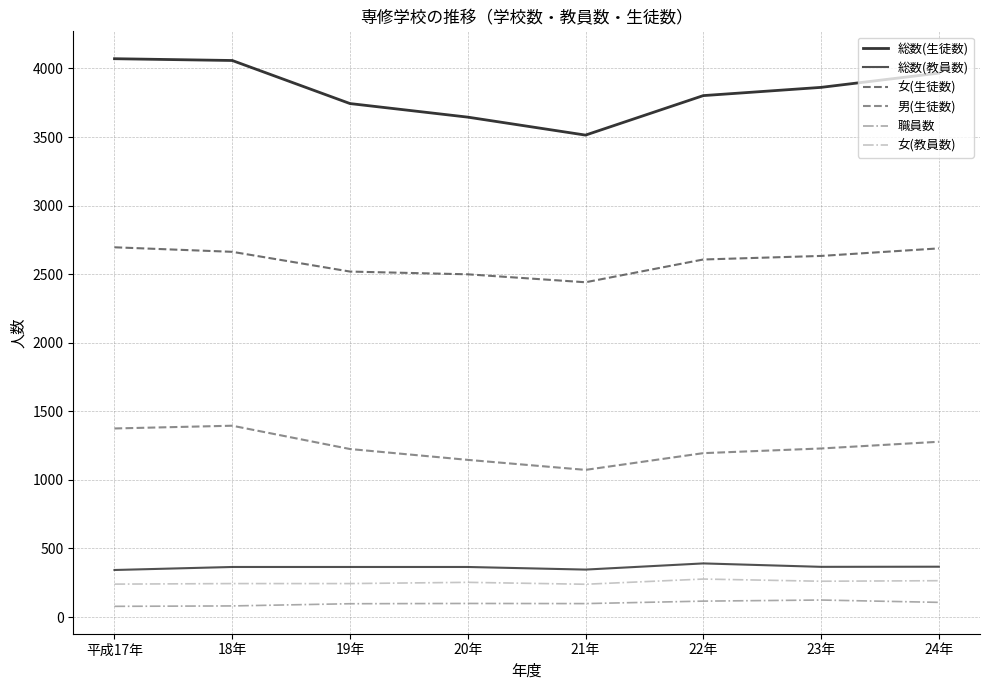

What is the spread (max minus min) of values at 24年?

3859